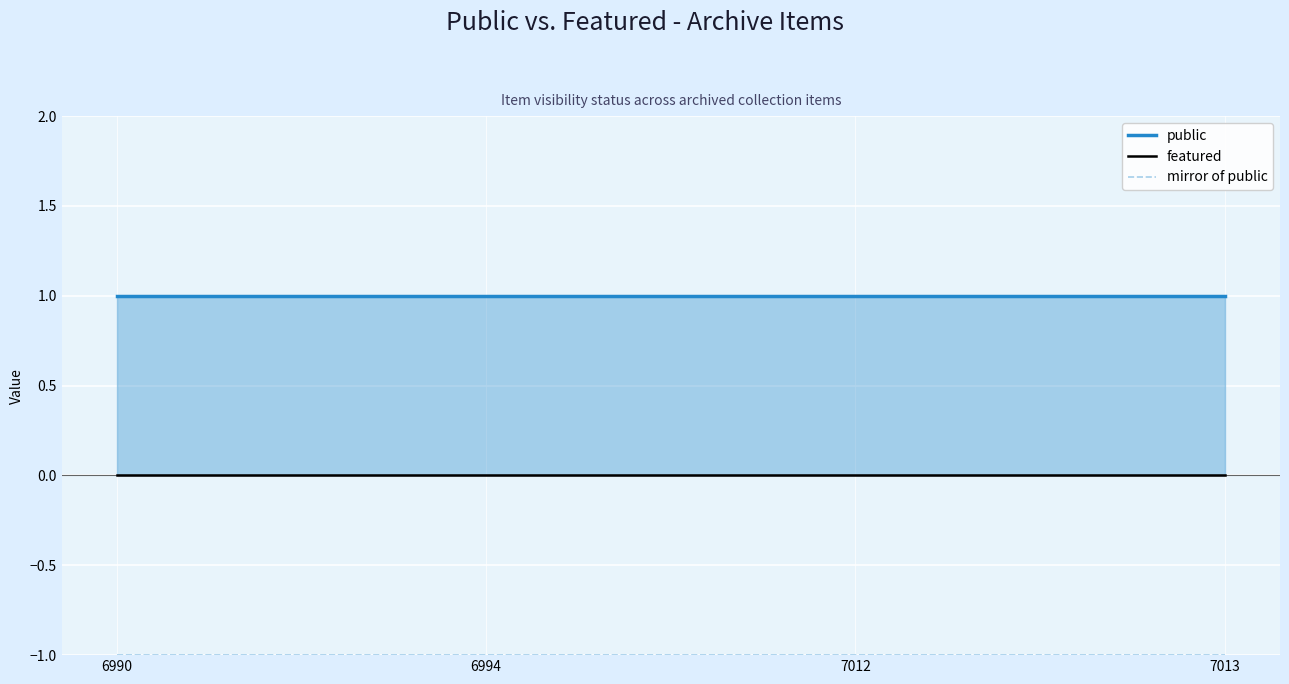

Reading left to right, list all the values displayed in this chart.

public: 6990=1	6994=1	7012=1	7013=1
featured: 6990=0	6994=0	7012=0	7013=0
mirror of public: 6990=-1	6994=-1	7012=-1	7013=-1